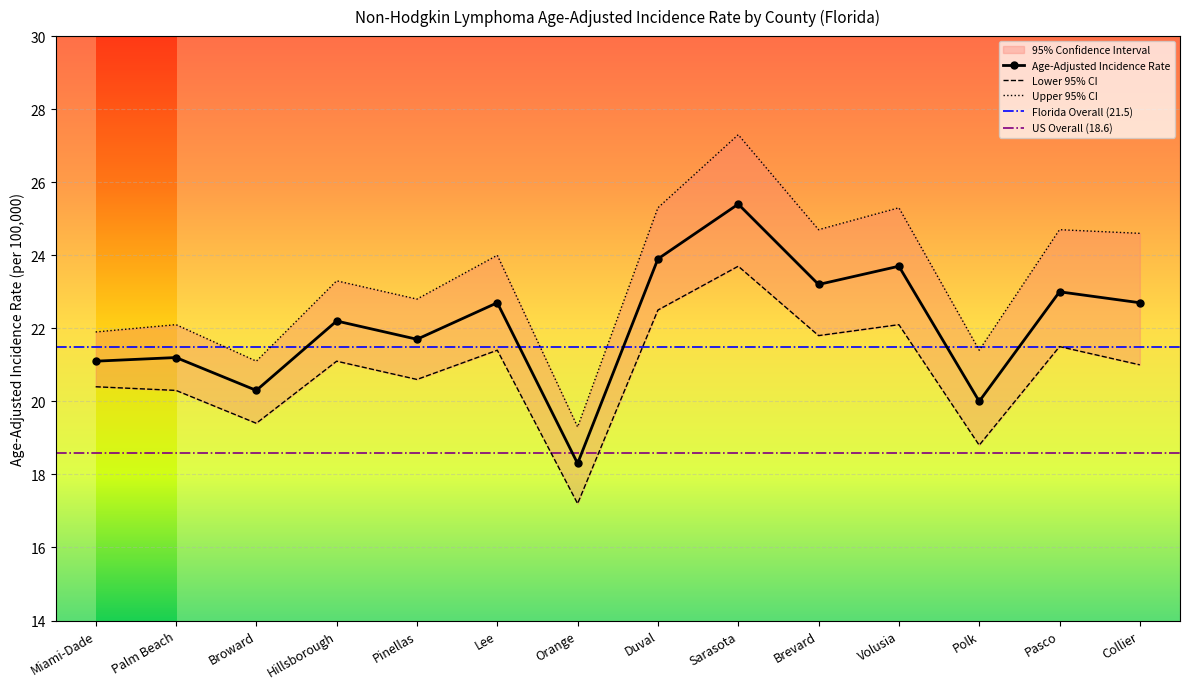

At Polk, list the series in order from largest to smallest.

Upper 95% CI, Age-Adjusted Incidence Rate, Lower 95% CI